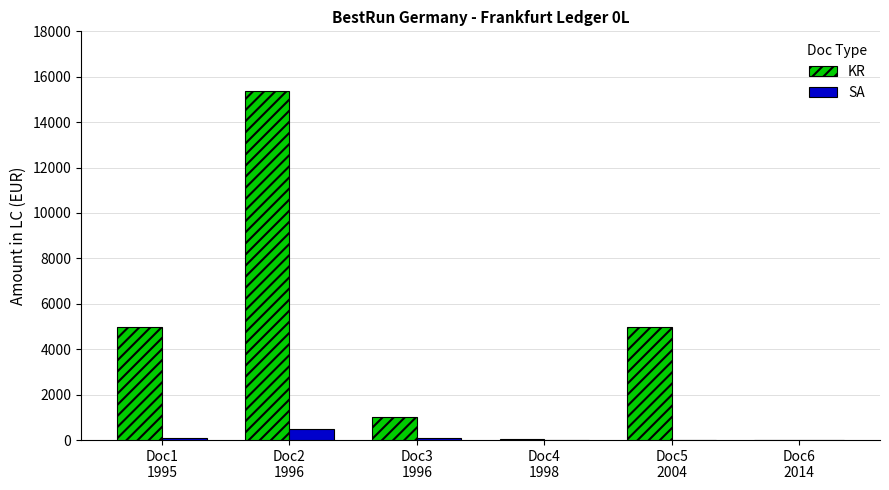

What is the highest value of the KR series?

15380.0